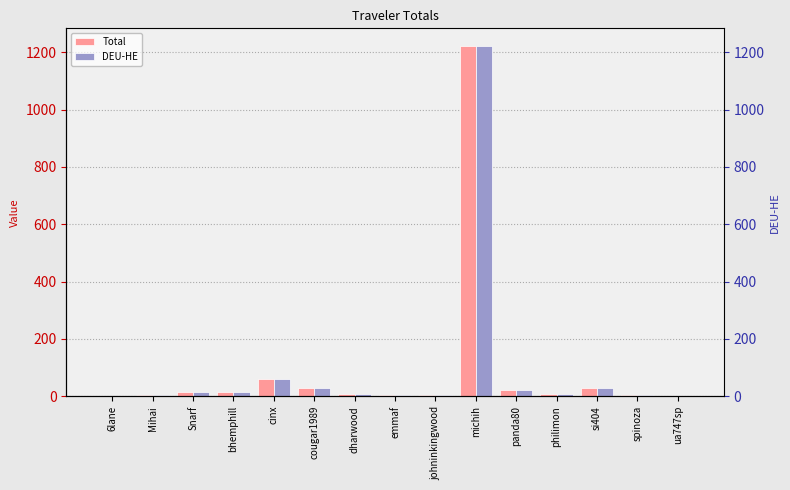

What is the difference between the maximum and minimum values in the DEU-HE series?

1221.5